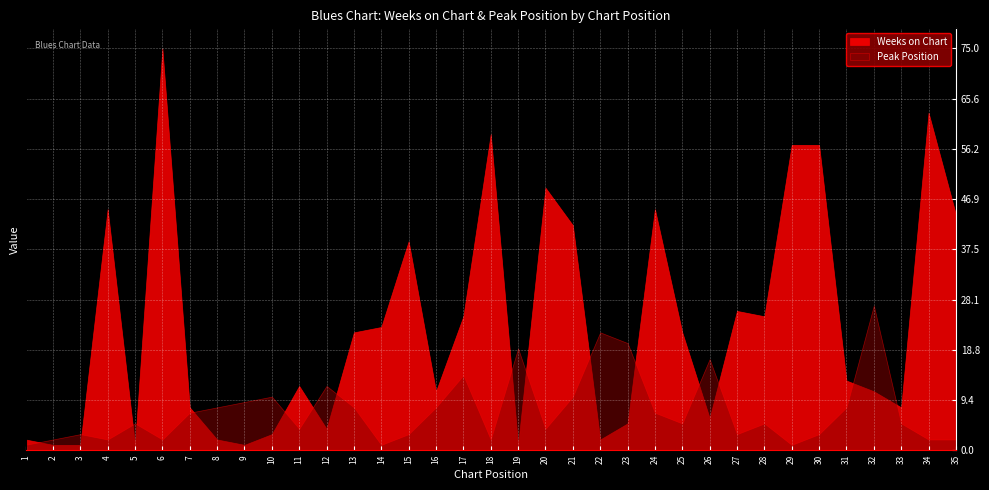

What is the difference between the second highest and second lowest values in the Peak Position series?

21